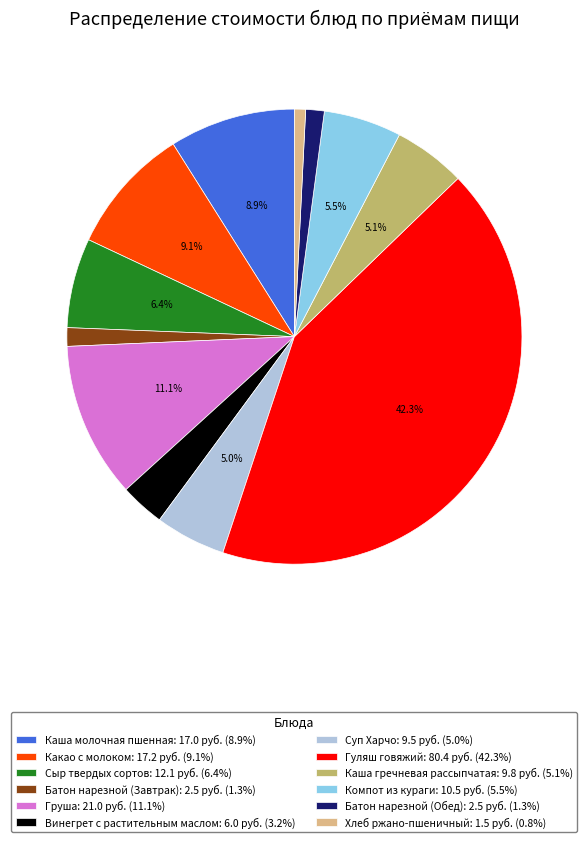

What portion of the pie excludes Гуляш говяжий: 80.4 руб. (42.3%)?

57.7%